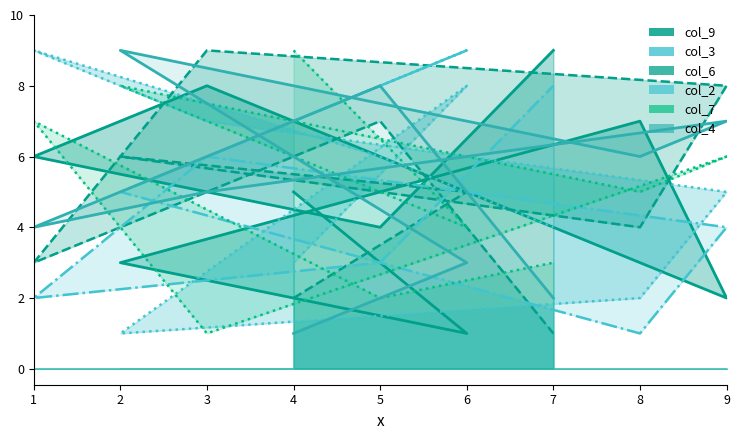

How many values in the col_2_line series exceed 5?

4